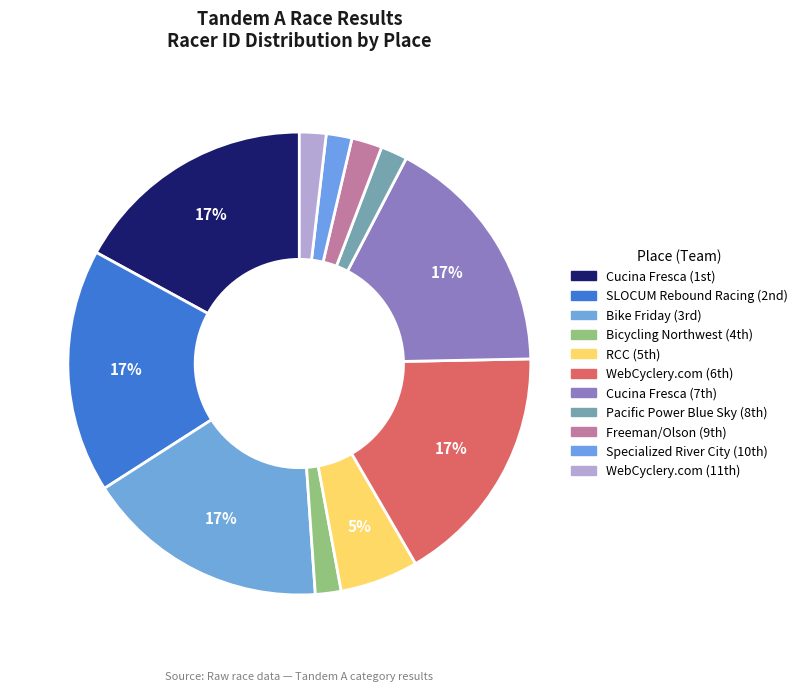

Which category has the biggest portion of the pie?

7